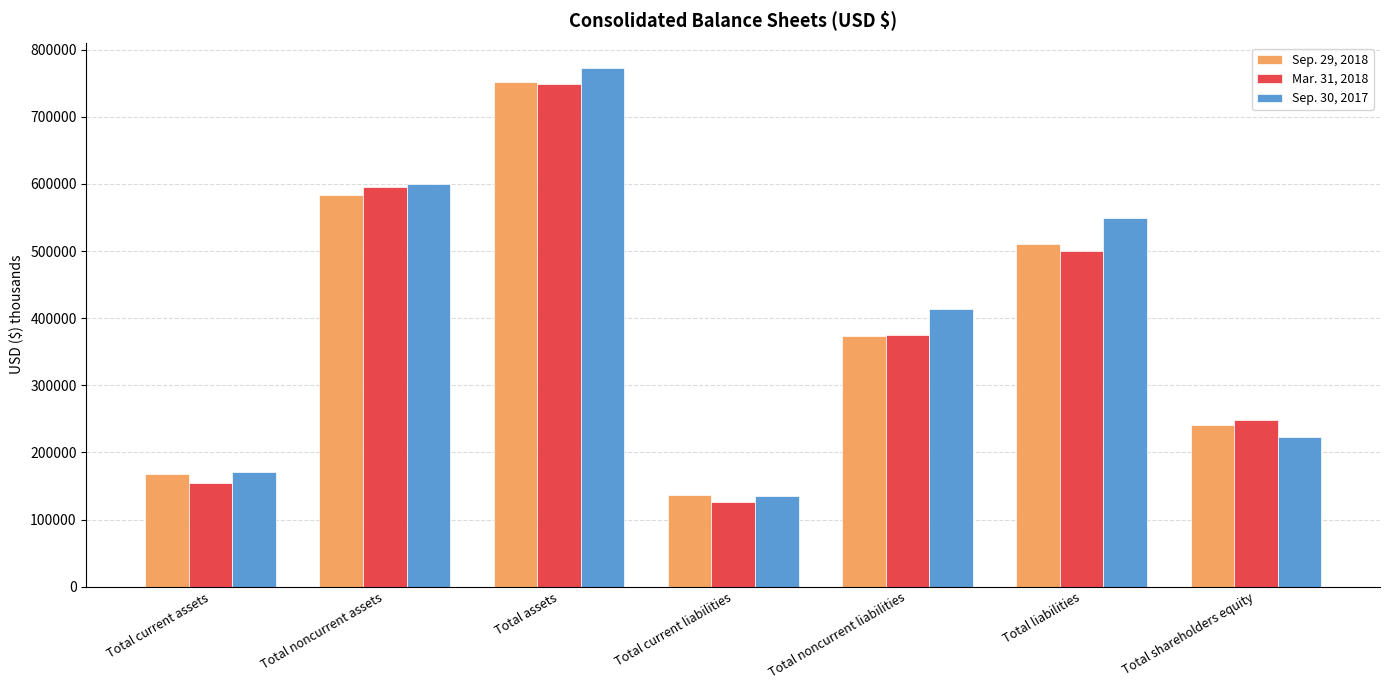

List the labels in order of Mar. 31, 2018 value, largest first.

Total assets, Total noncurrent assets, Total liabilities, Total noncurrent liabilities, Total shareholders equity, Total current assets, Total current liabilities